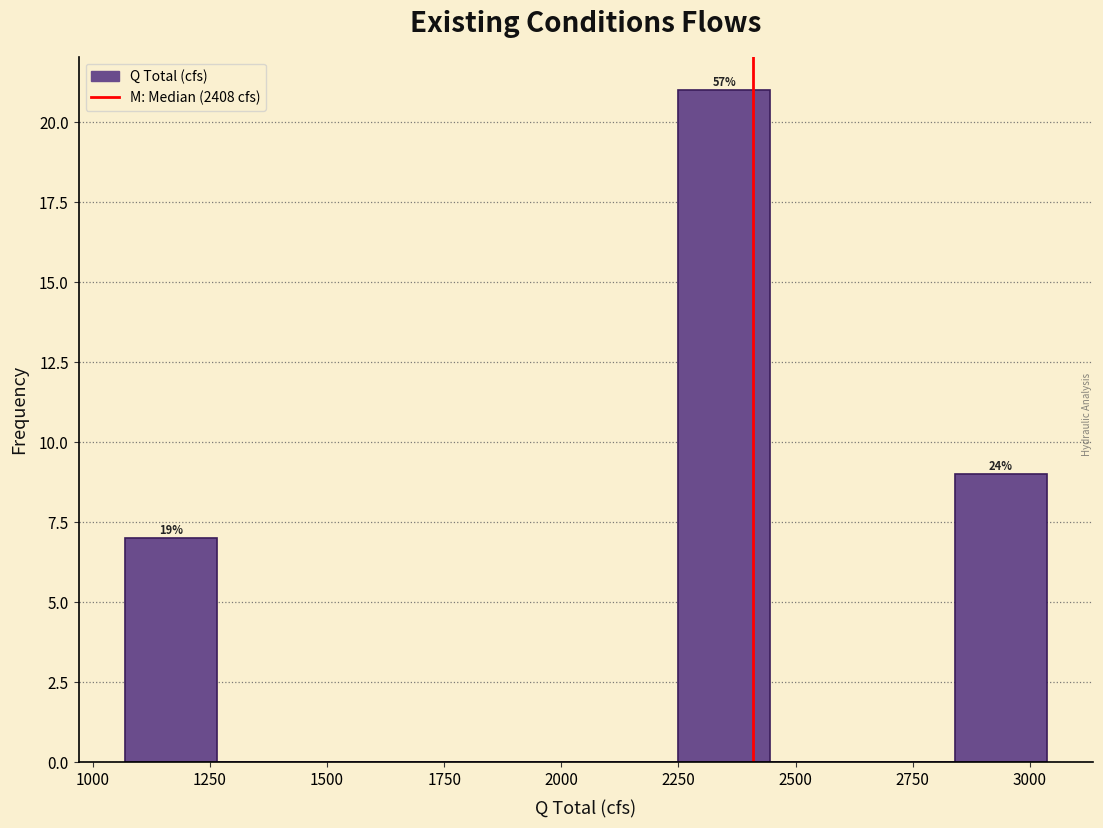

Around what value on the x-axis is the tallest bar? Give the approximate position of its centre, as read against the axis.

2350